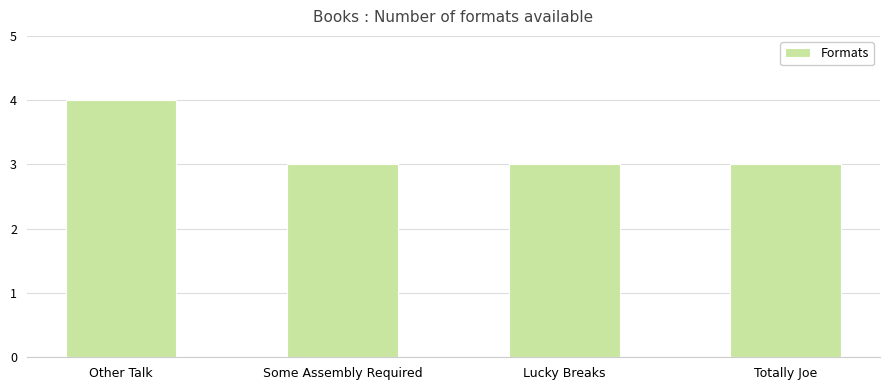

What value does the data have at Totally Joe?

3